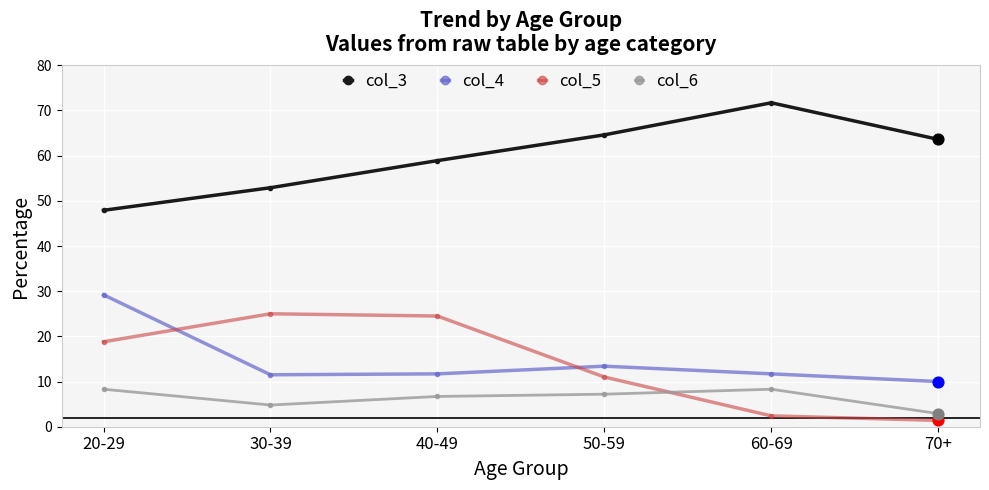

At how many categories does at least one series exceed 63?

3